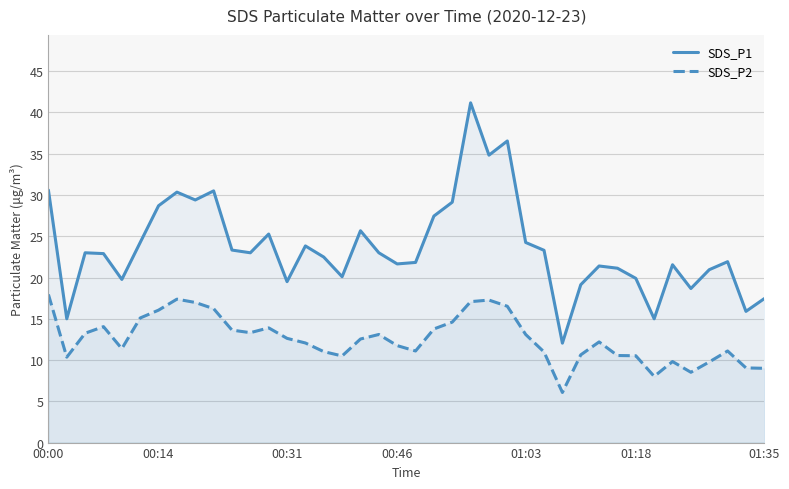

What is the greatest value displayed?

41.2